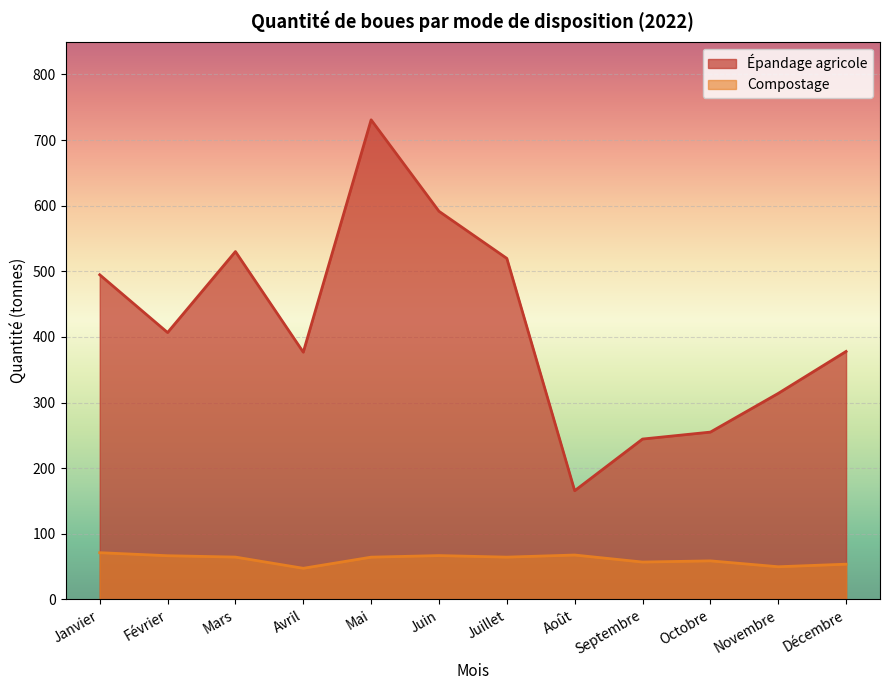

At Juillet, list the series in order from smallest to largest.

Compostage, Épandage agricole